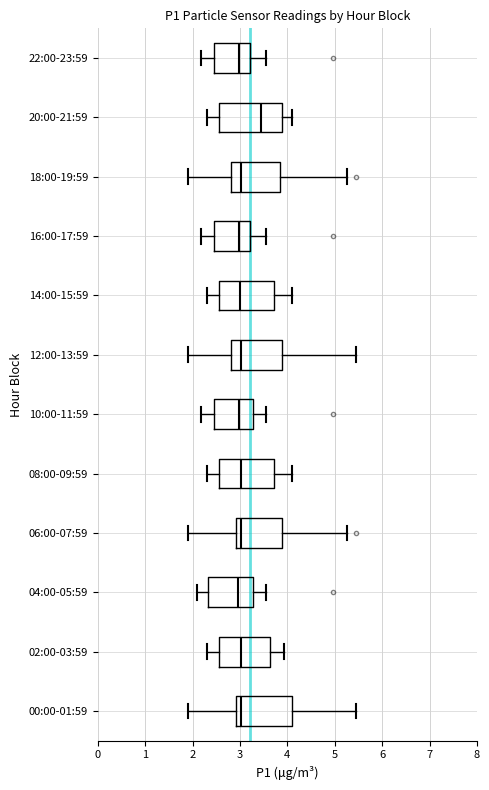

Comparing the boxes themselves (not the whiskers), which one is the widest?

20:00-21:59